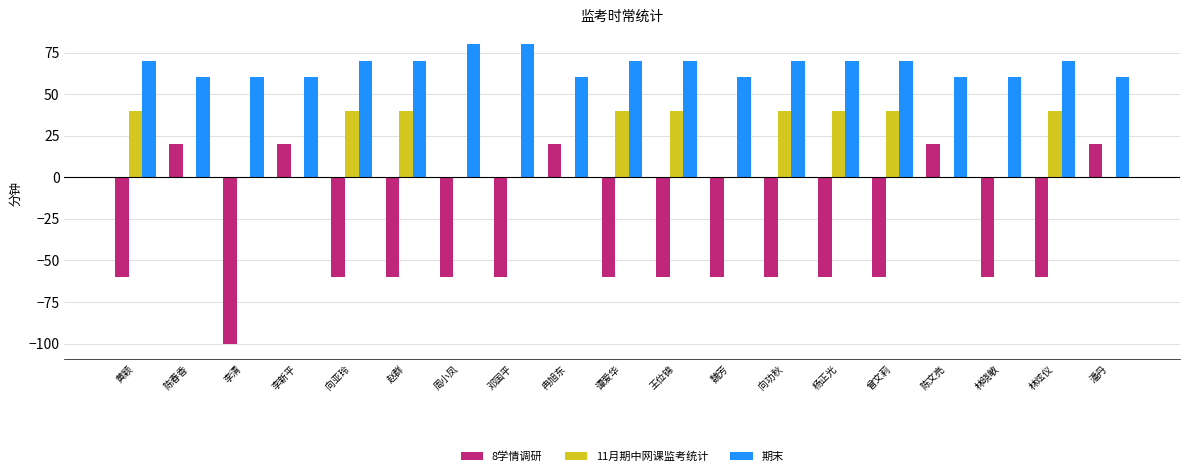

Reading left to right, extract all data points from this chart.

8学情调研: 黄颖=-60	陈春香=20	李清=-100	李新平=20	向亚玲=-60	赵群=-60	周小凤=-60	邓国平=-60	冉旭东=20	谭爱华=-60	王位锦=-60	魏芳=-60	向功秋=-60	杨正光=-60	曾文莉=-60	陈文亮=20	林晓敏=-60	林炫仪=-60	潘丹=20
11月期中网课监考统计: 黄颖=40	陈春香=0	李清=0	李新平=0	向亚玲=40	赵群=40	周小凤=0	邓国平=0	冉旭东=0	谭爱华=40	王位锦=40	魏芳=0	向功秋=40	杨正光=40	曾文莉=40	陈文亮=0	林晓敏=0	林炫仪=40	潘丹=0
期末: 黄颖=70	陈春香=60	李清=60	李新平=60	向亚玲=70	赵群=70	周小凤=80	邓国平=80	冉旭东=60	谭爱华=70	王位锦=70	魏芳=60	向功秋=70	杨正光=70	曾文莉=70	陈文亮=60	林晓敏=60	林炫仪=70	潘丹=60